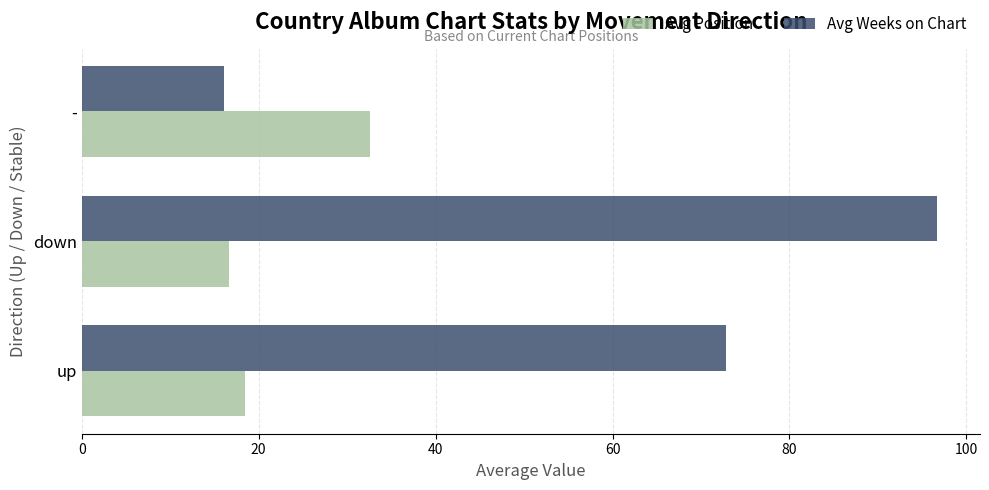

At which category is the sum across all series the highest?

down